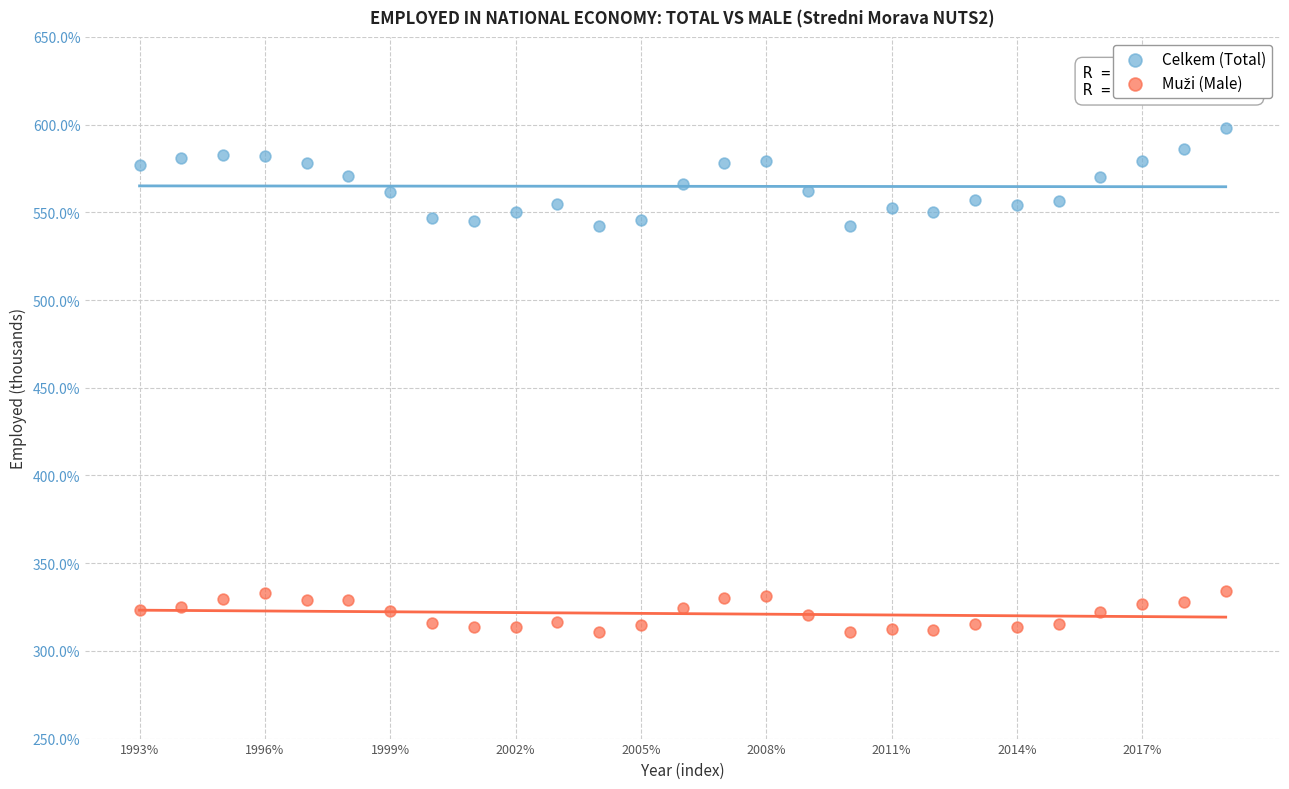

Which series has the largest Y range (max minus min)?

Celkem (Total)